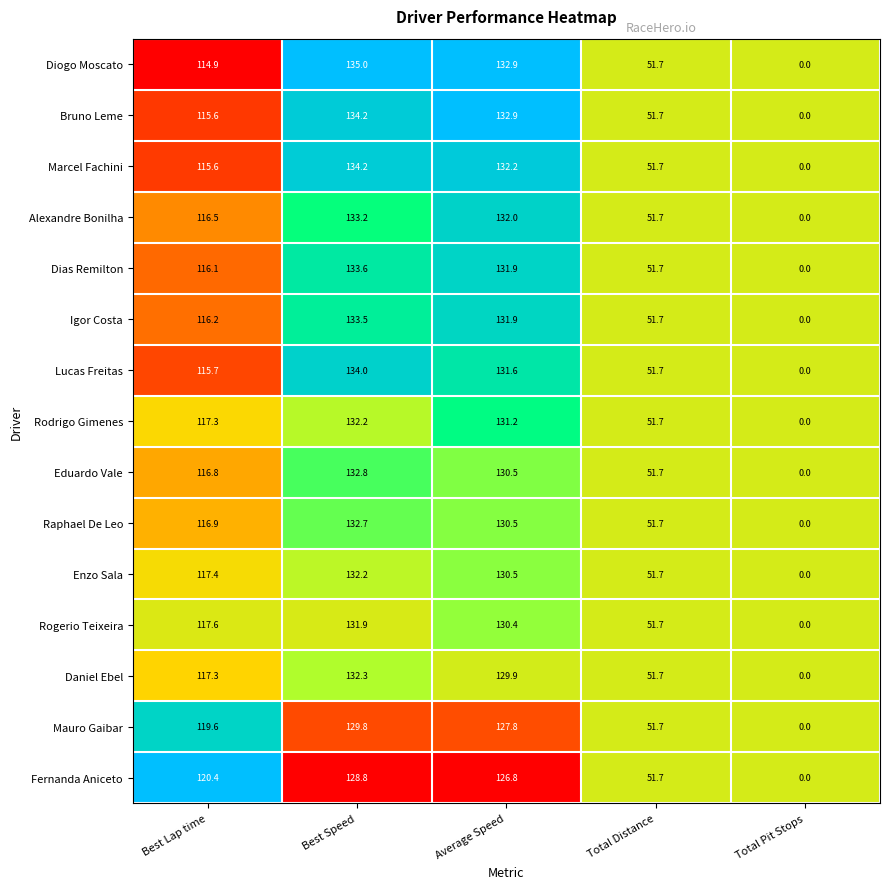

What is the sum of the Rogerio Teixeira values at Best Speed and Best Lap time?

249.5